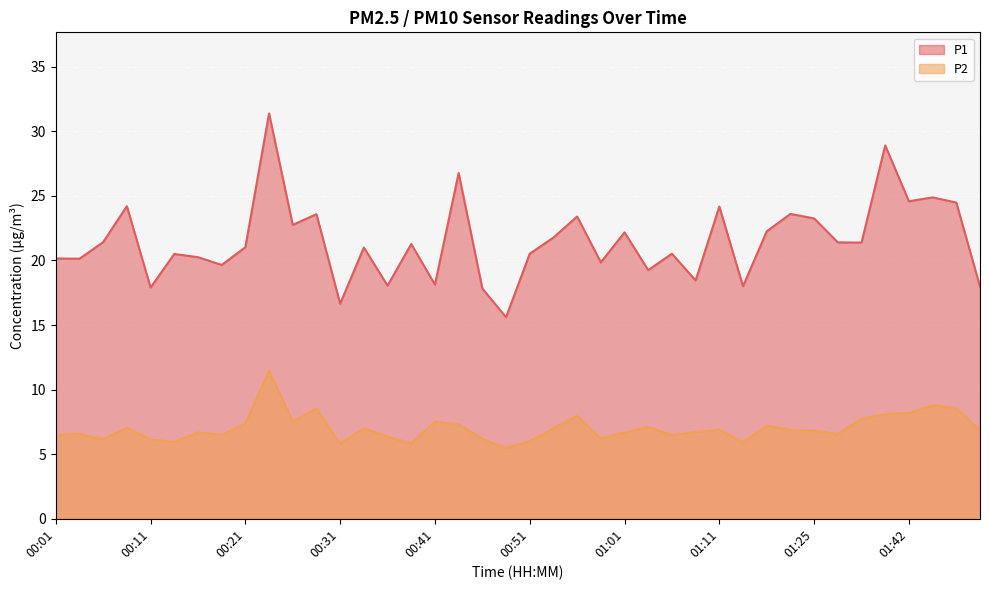

Is the value of P2 at 00:36 greater than the value of P1 at 01:25?

No